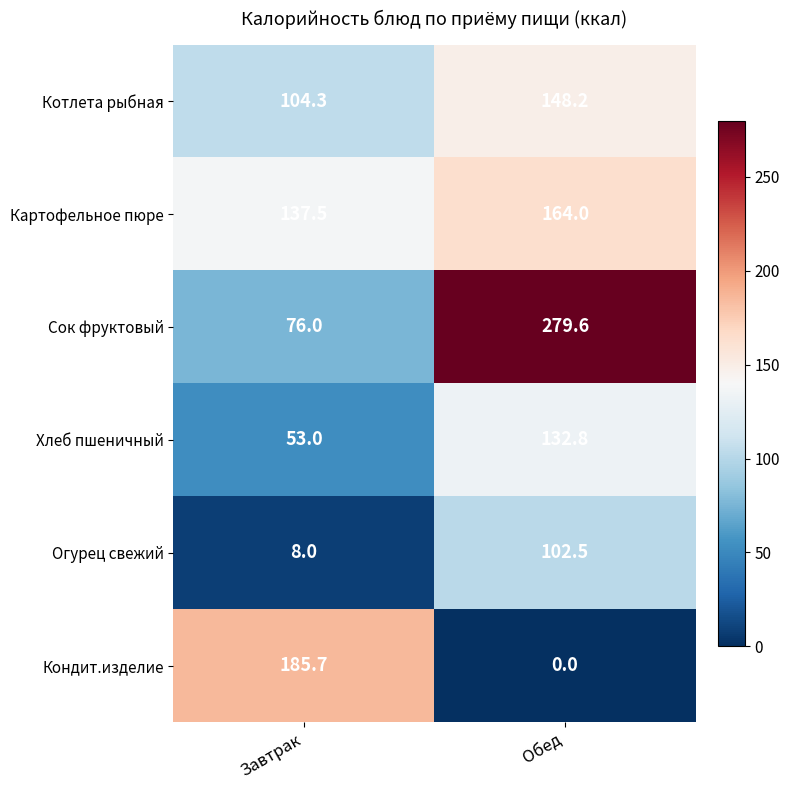

What is the sum of all Картофельное пюре values?

301.5